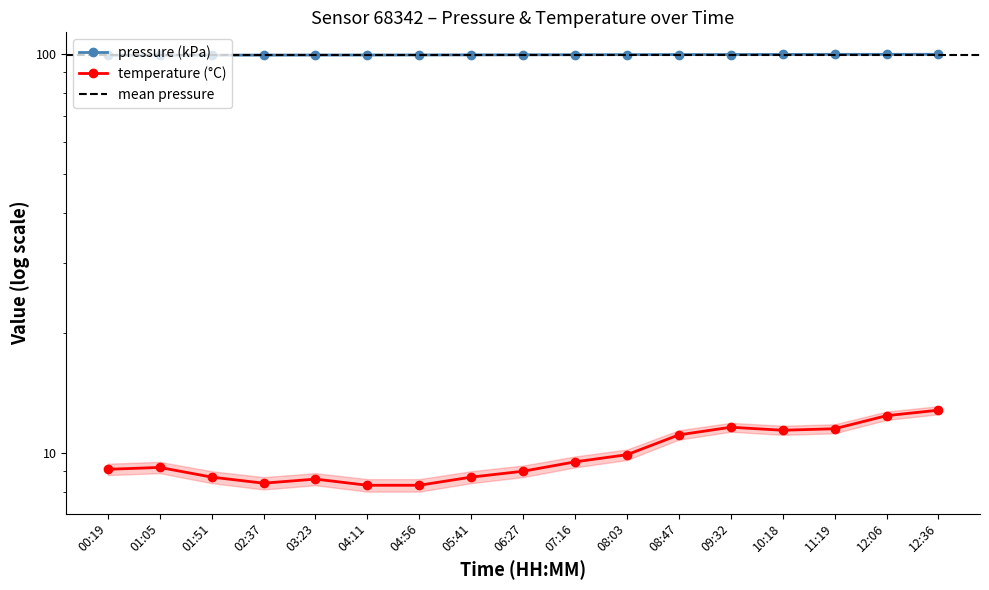

How many lines are shown in the chart?

2